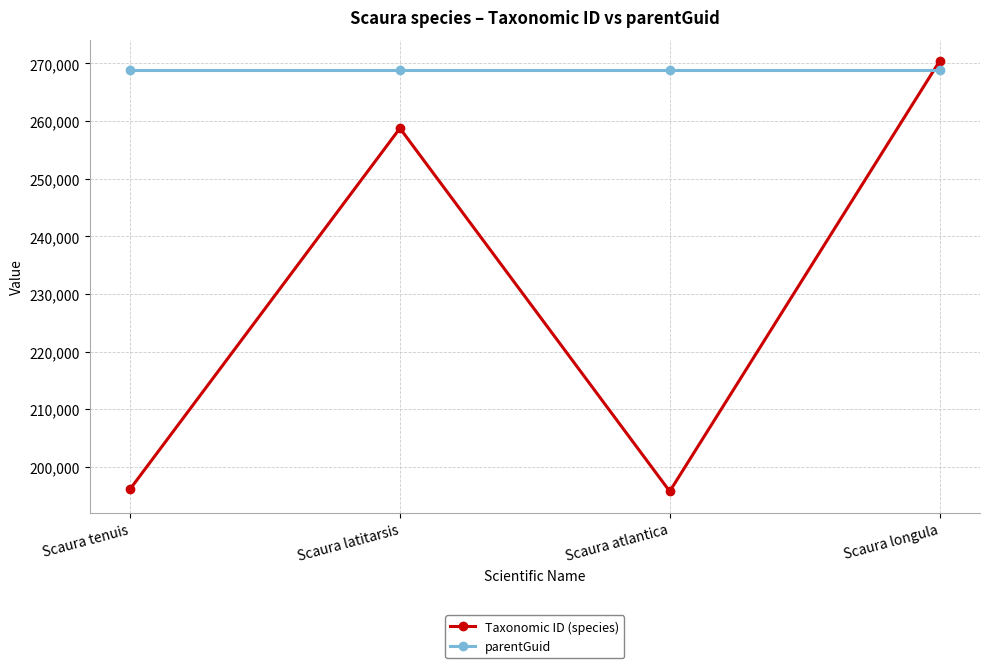

True or false: parentGuid and Taxonomic ID (species) cross at least once.

True